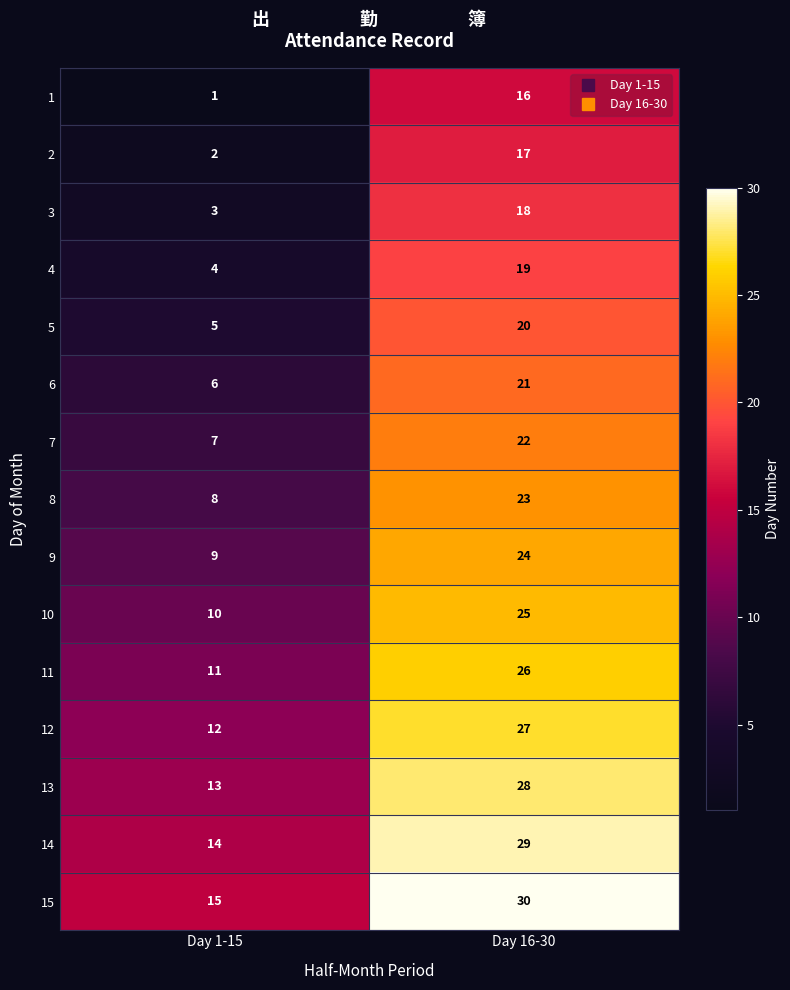

Which category has the lowest value in the 7 series?

Day 1-15